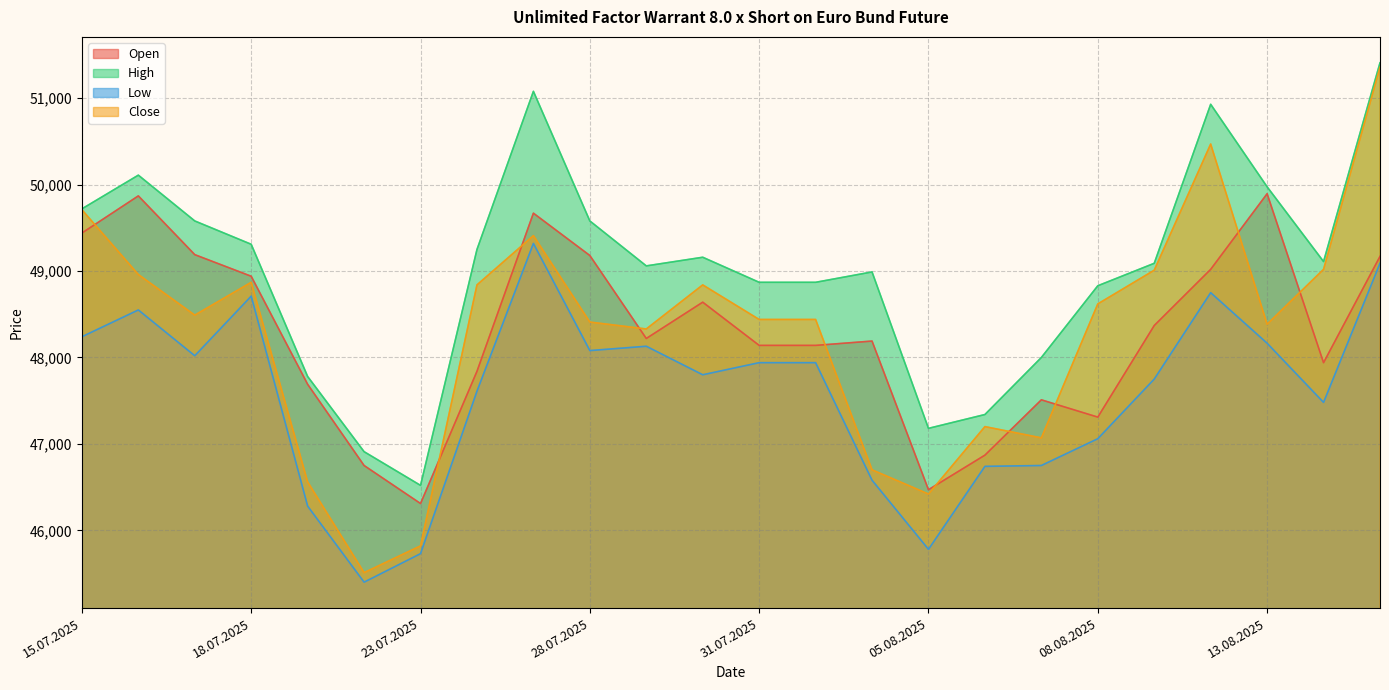

What is the difference between the maximum and minimum values in the Open series?

3585